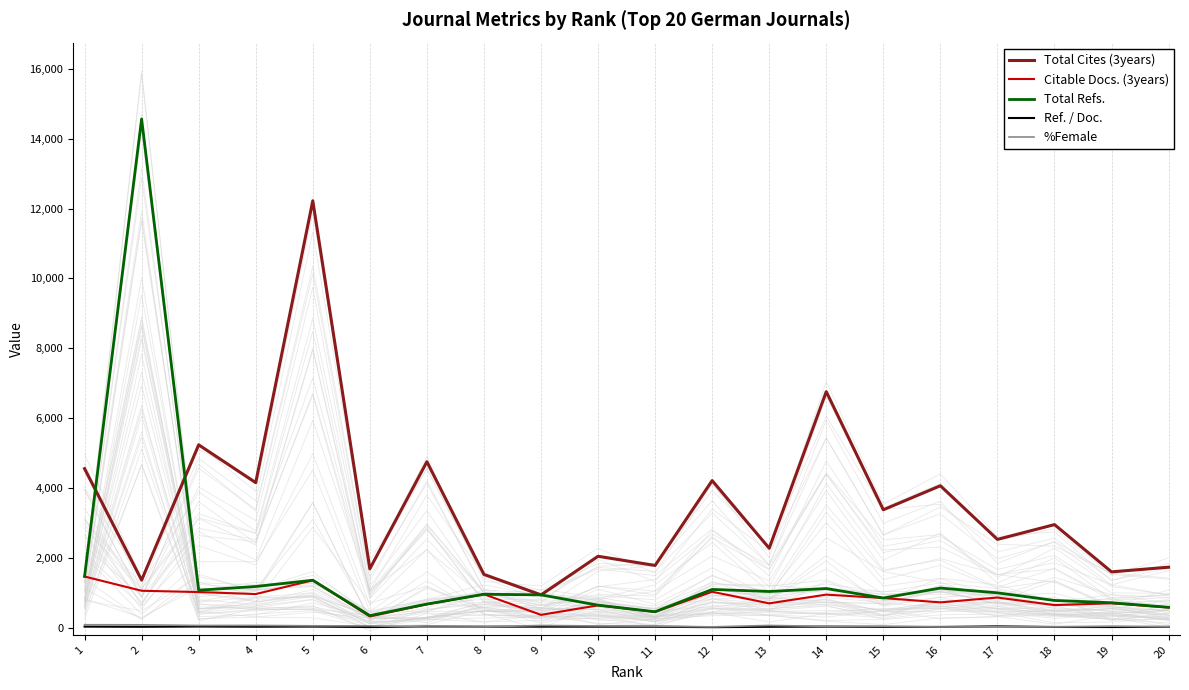

What is the maximum value shown in the chart?

14564